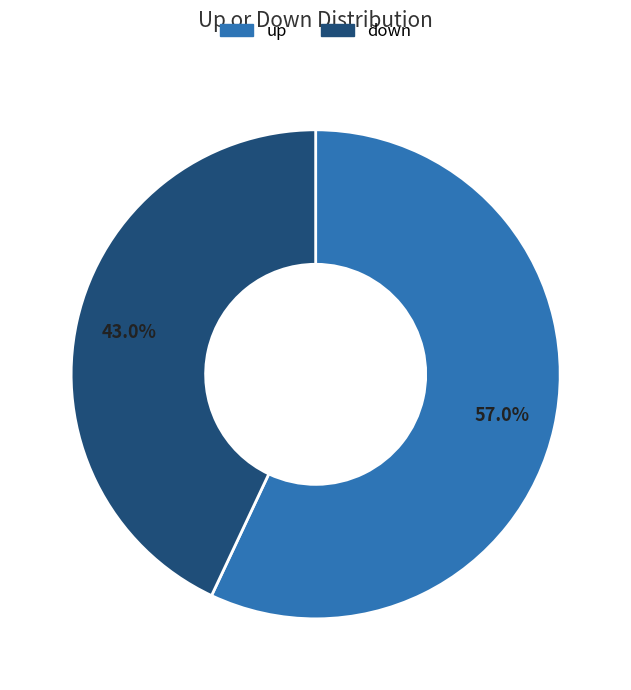

How many slices are in this pie chart?

2